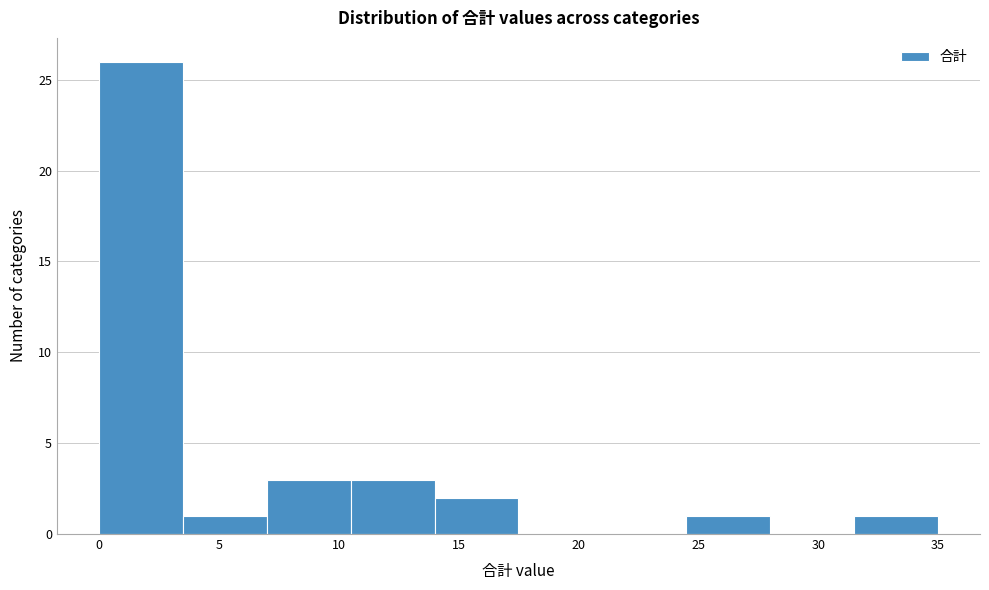

How tall is the bar that spans 3.5 to 7.0 on the x-axis? The values are not printed on the chart, so give them approximately, as read against the axis.

1